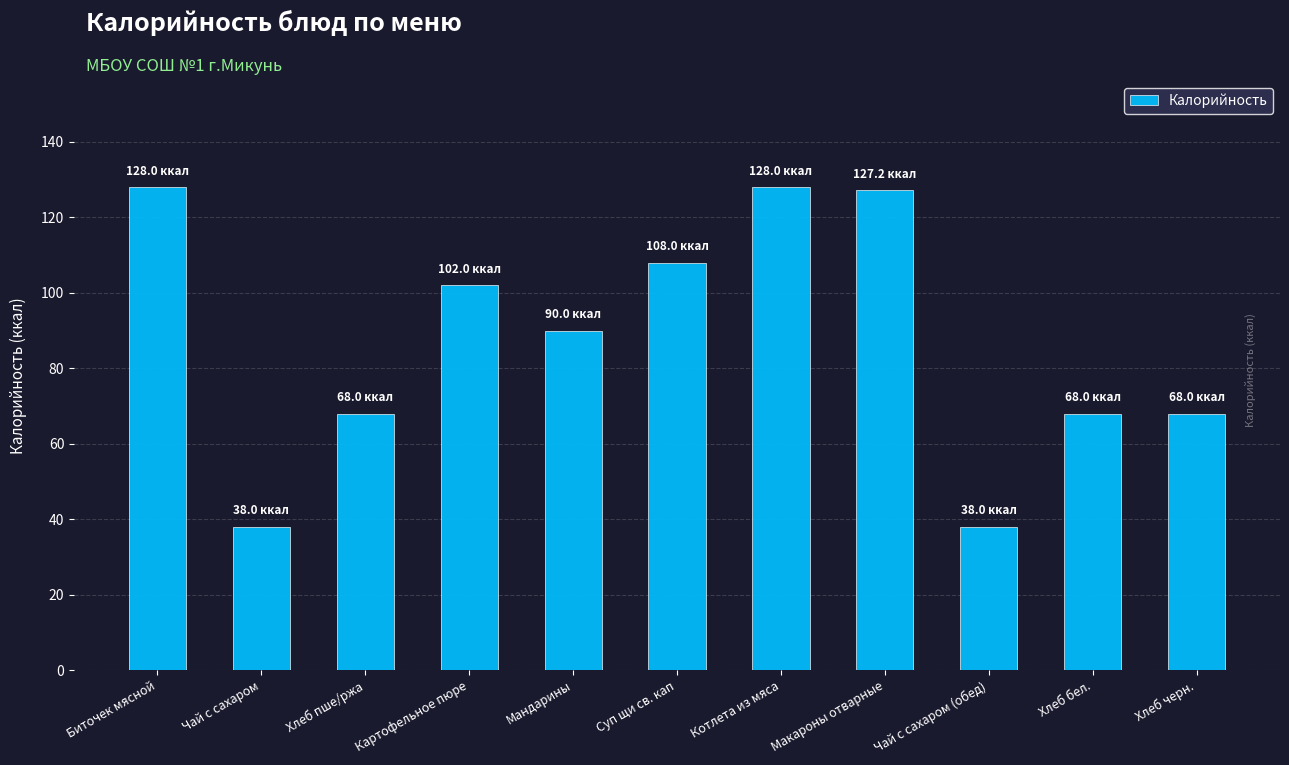

What is the value of the 10th bar from the left?

68.0